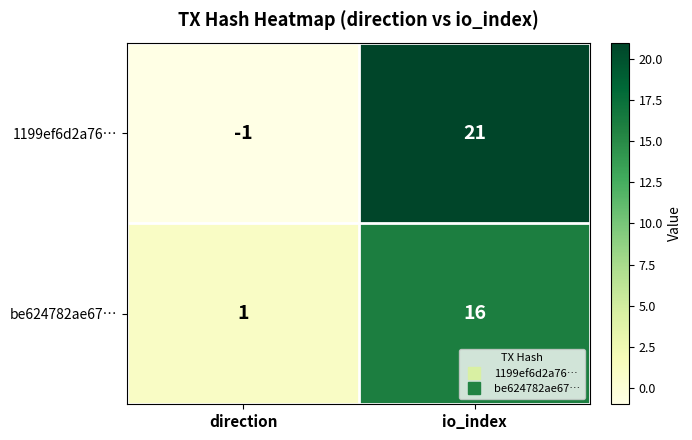

Rank the series at io_index from highest to lowest value.

1199ef6d2a76…, be624782ae67…